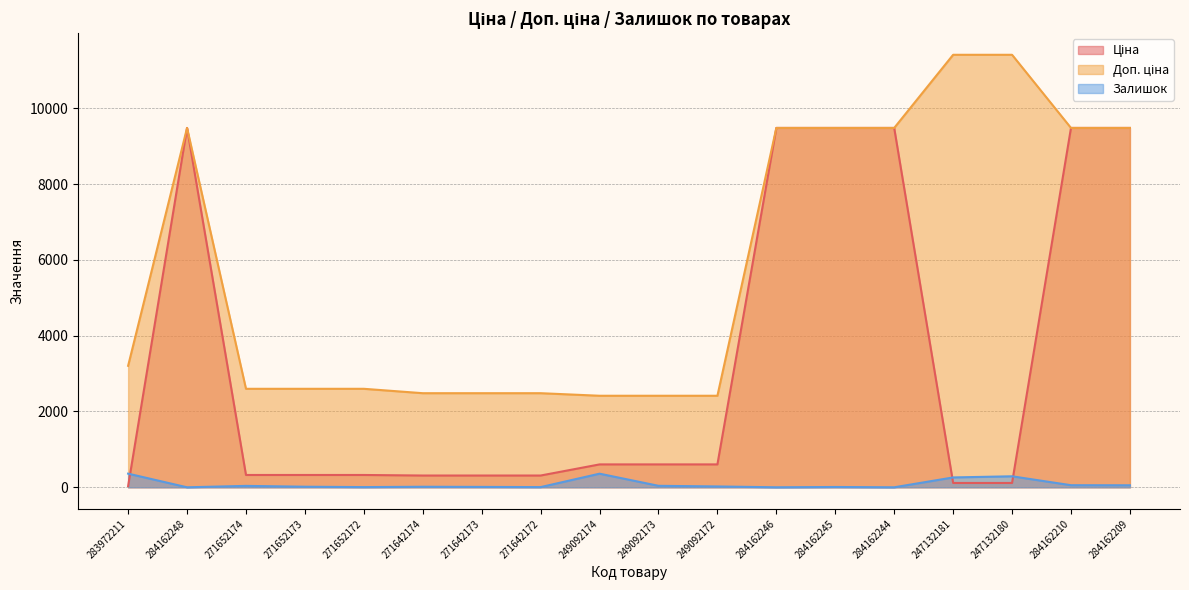

Does the chart display data point markers on the line(s)?

No